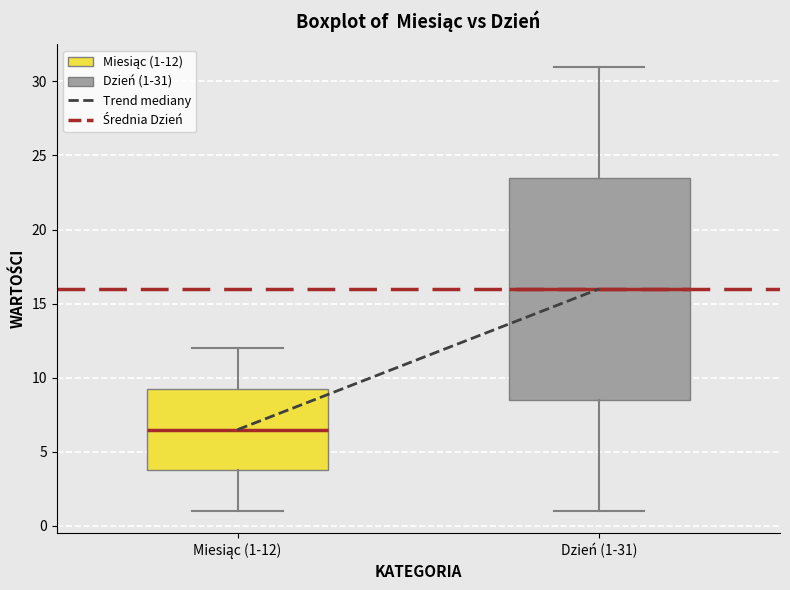

Which box is the tallest, from its lower edge to its upper edge?

Dzień (1-31)